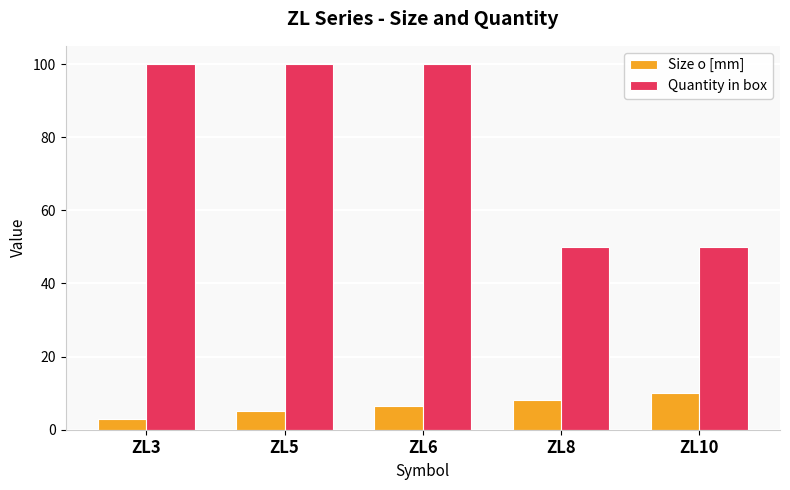

Are the bars horizontal?

No